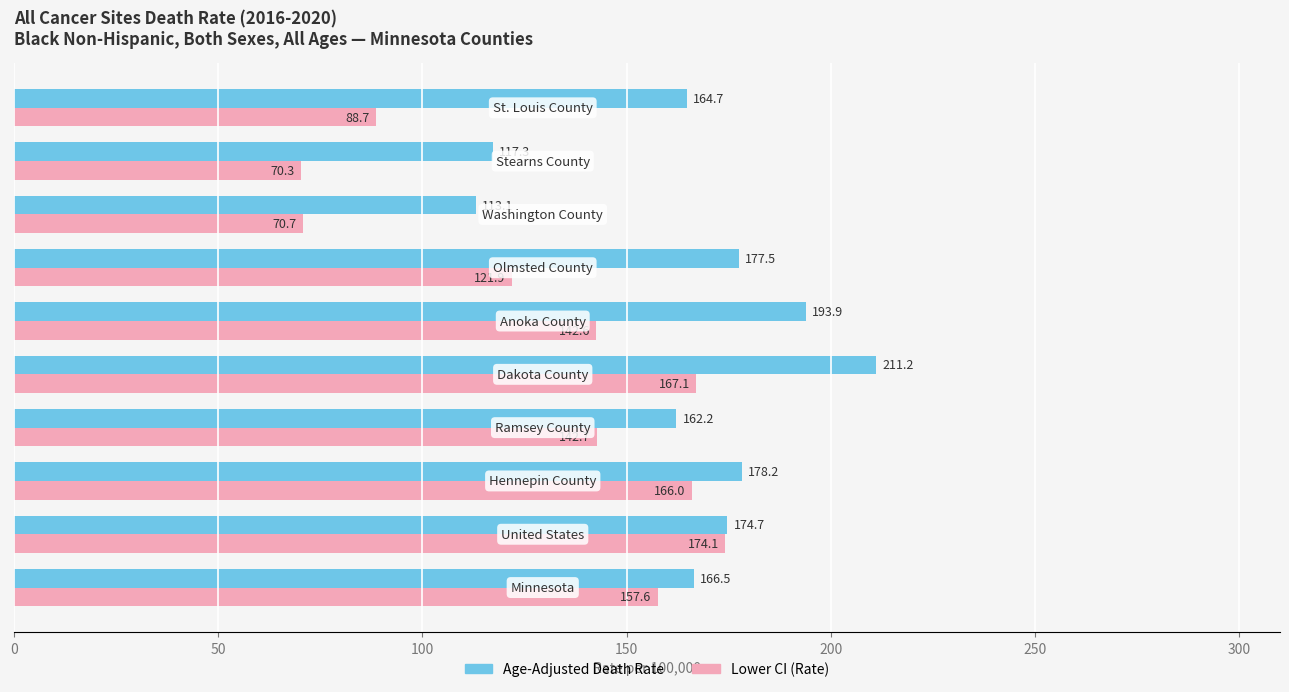

What is the maximum value for Lower CI (Rate)?

174.1